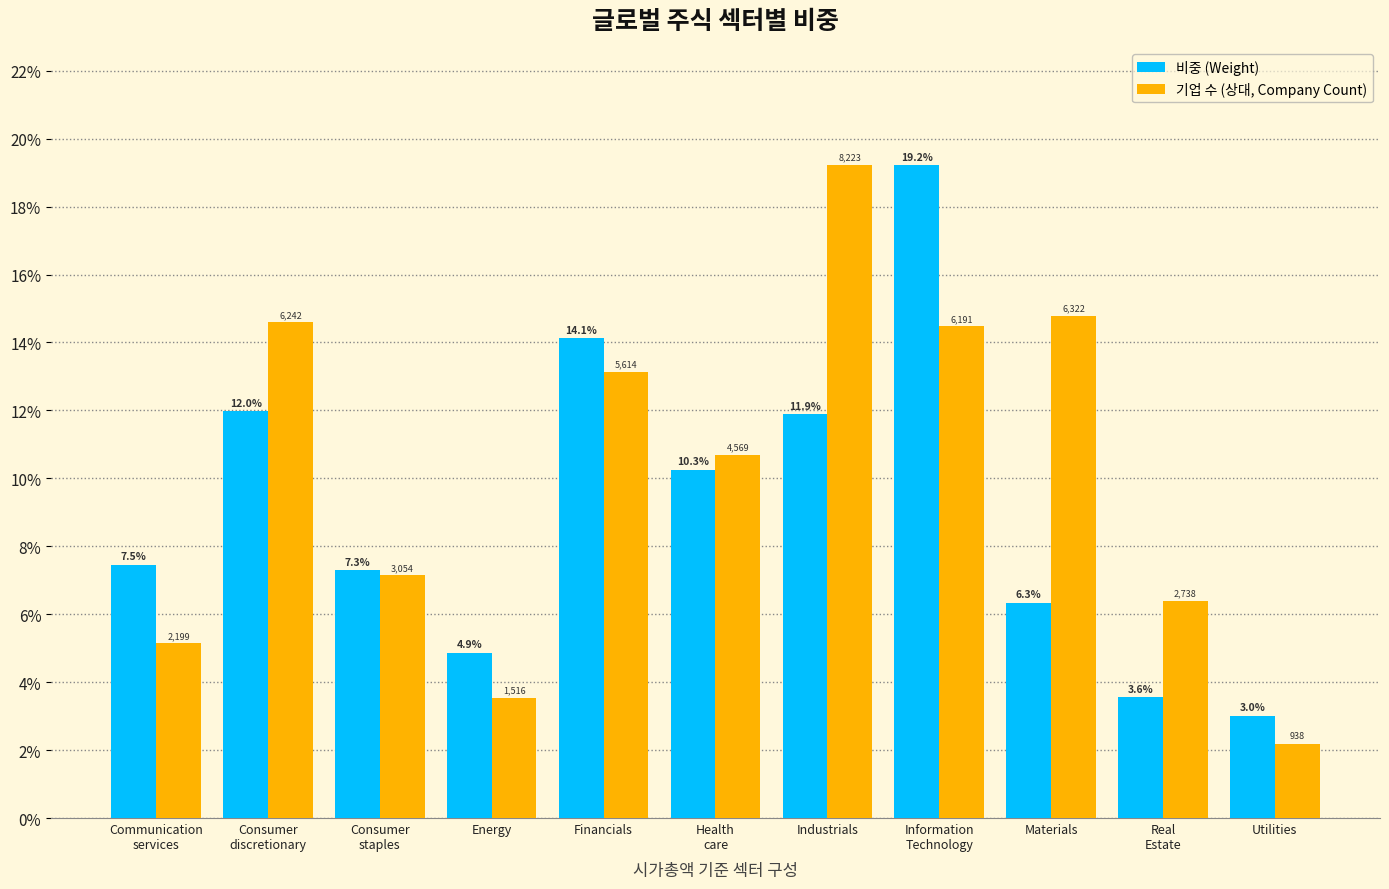

List the series in order of their overall mean, highest first.

기업 수 (상대, Company Count), 비중 (Weight)